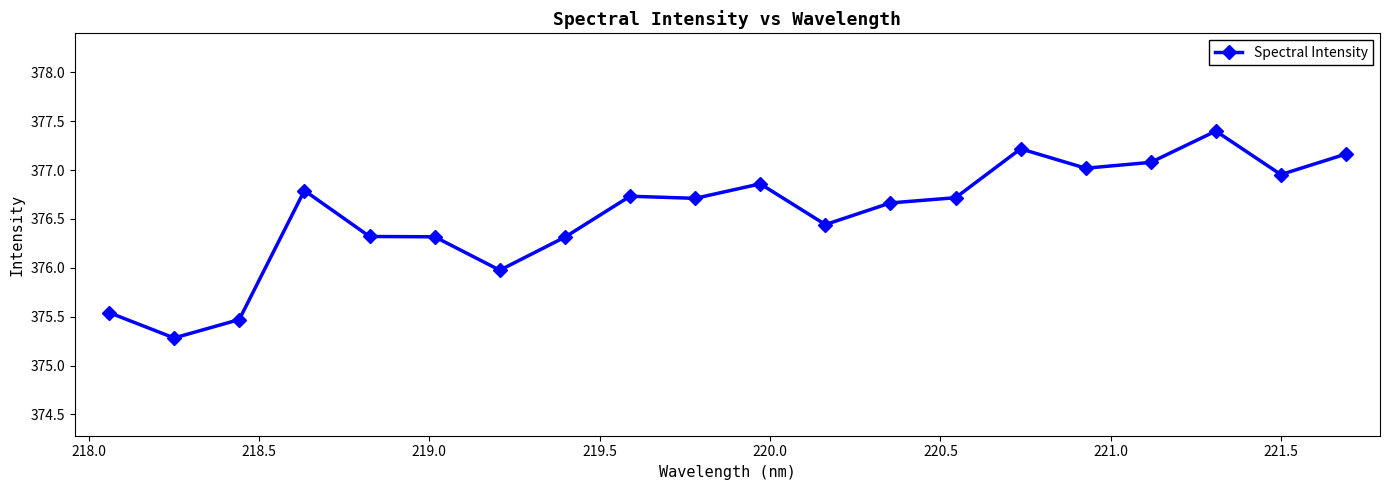

What is the average value?

376.5